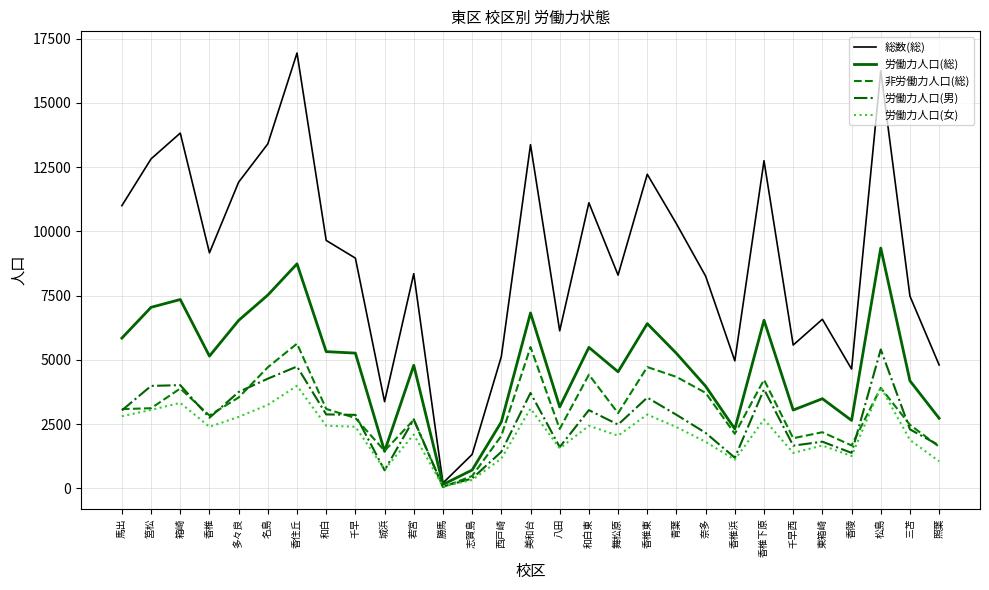

Which series has the largest total across all categories?

総数(総)